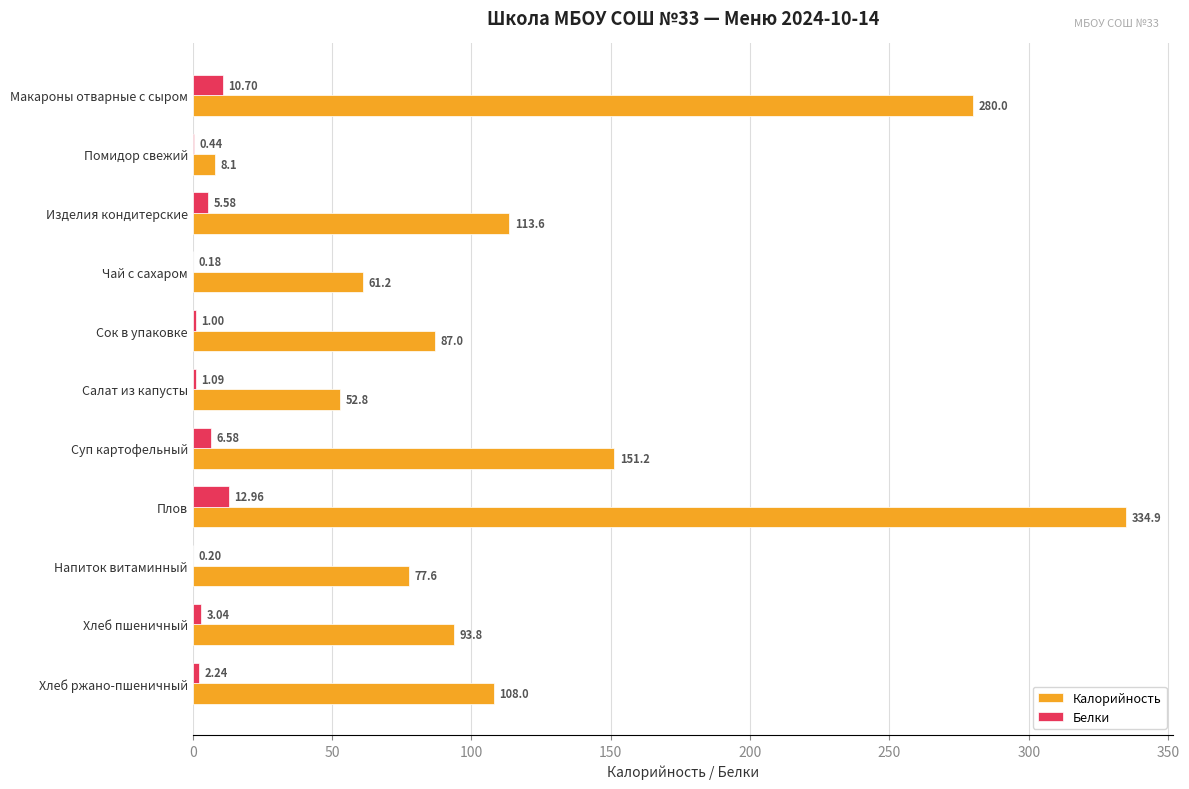

What is the total value across all series at Хлеб пшеничный?

96.8